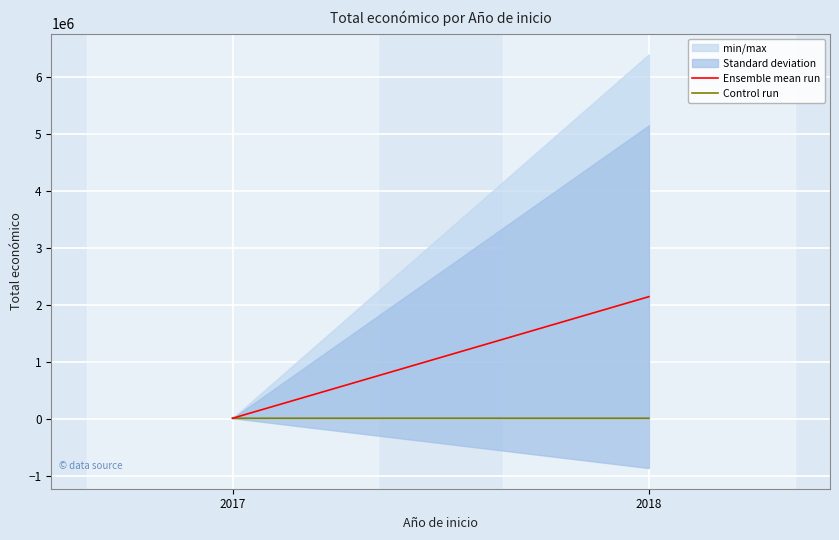

Is the value of Ensemble mean run at 2017 greater than the value of Control run at 2018?

No